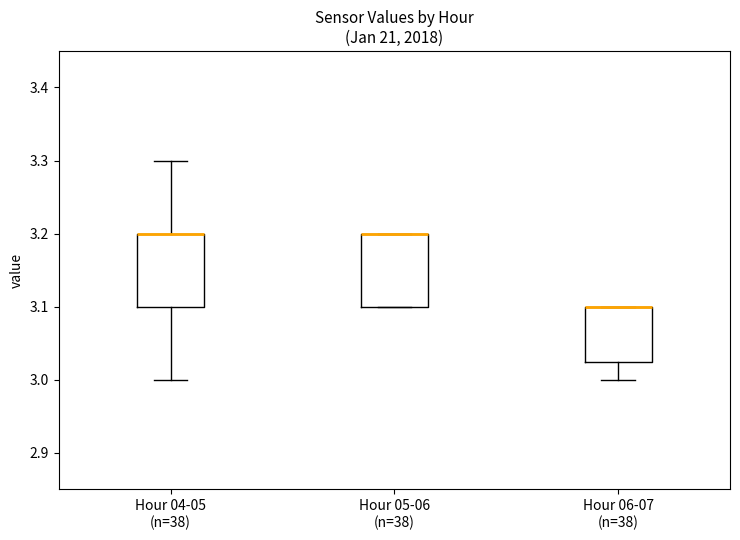

Where is the upper edge of the box for Hour 05-06 (n=38) on the y-axis? The values are not printed on the chart, so give them approximately, as read against the axis.

3.20